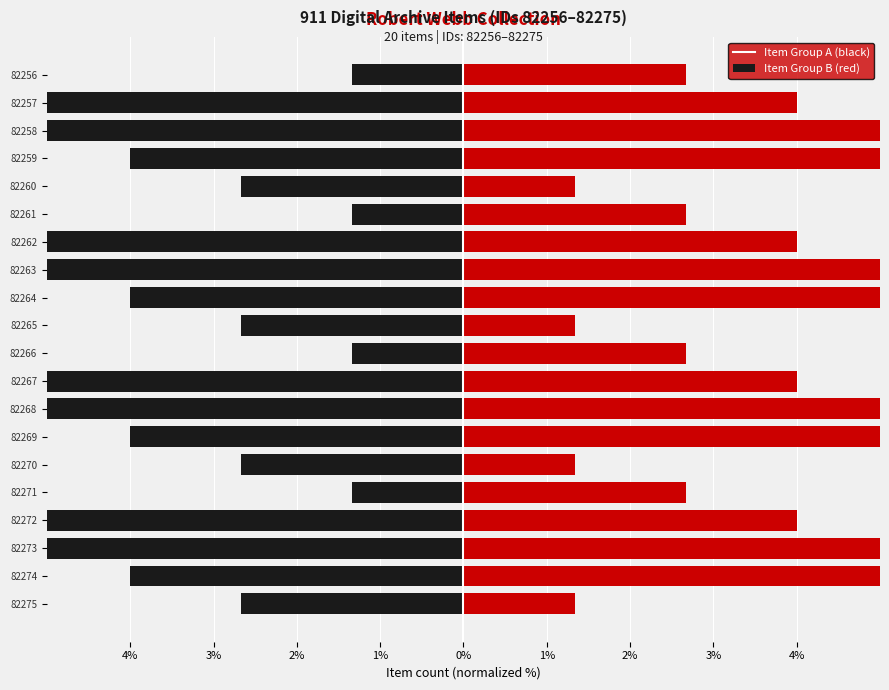

True or false: right has a value of 2.7 at 82272.

False